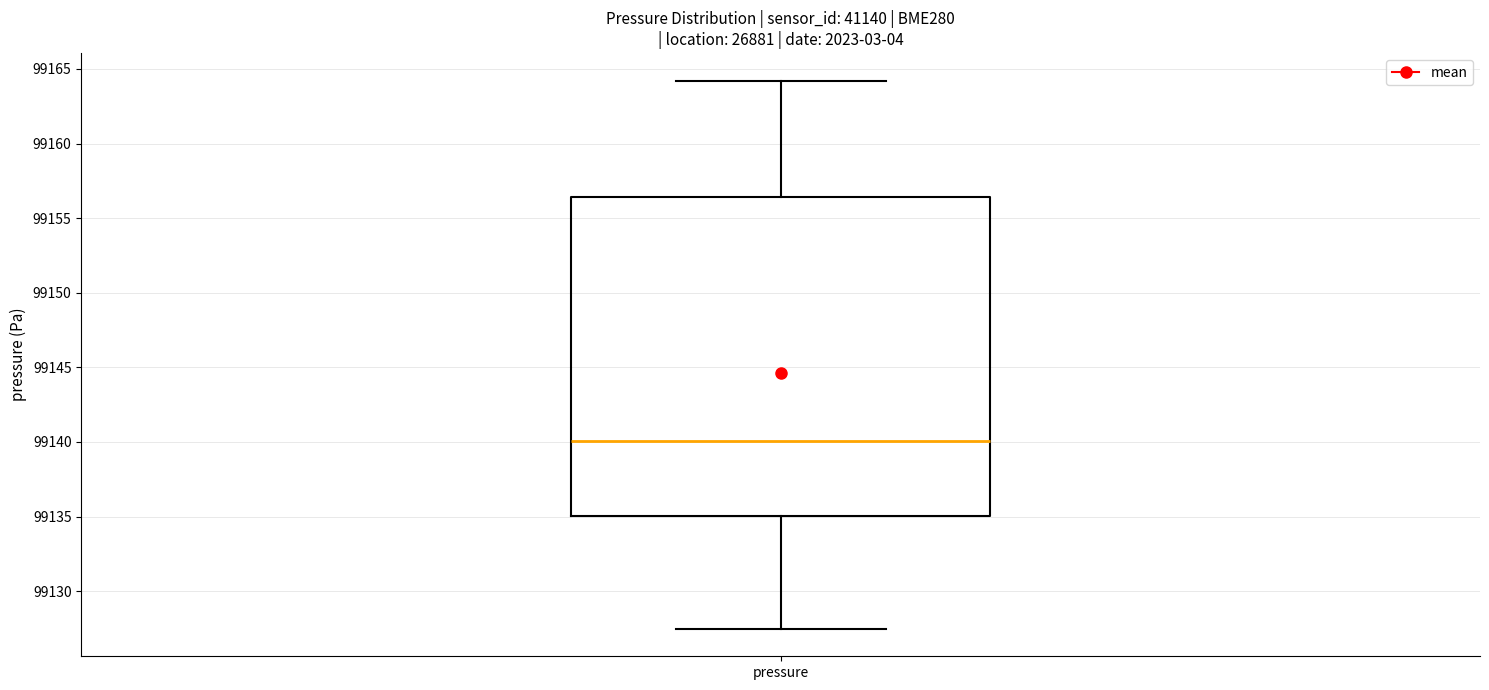

Where does the lower whisker of the box for pressure end on the y-axis? The values are not printed on the chart, so give them approximately, as read against the axis.

99127.5